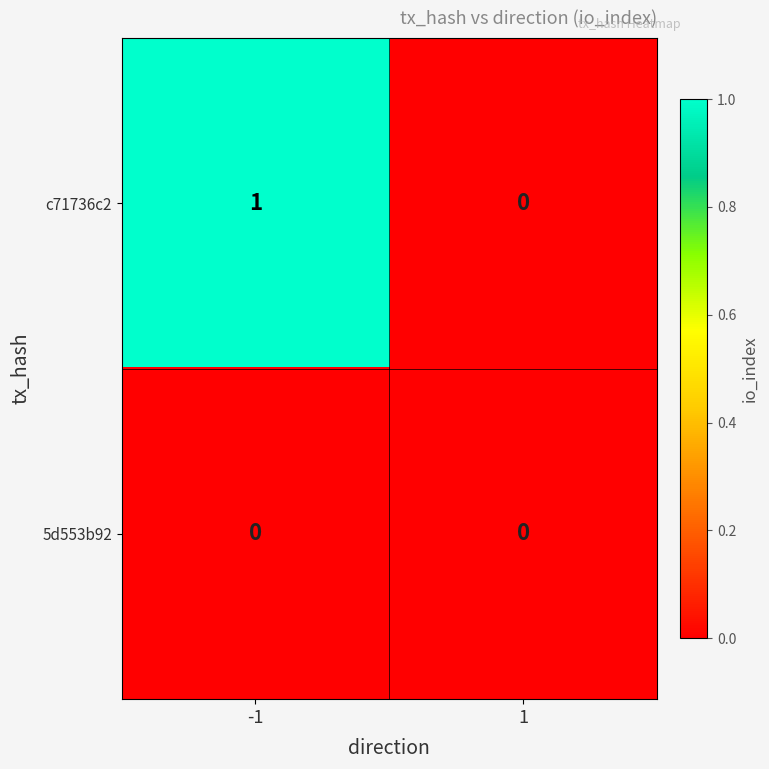

What is the spread (max minus min) of values at -1?

1